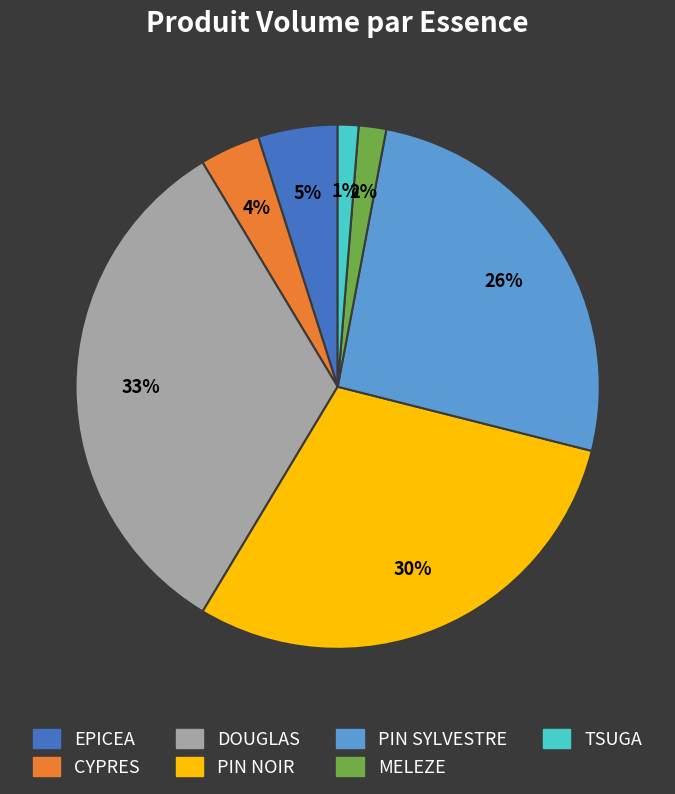

Combined, do EPICEA and PIN NOIR account for over 50%?

No